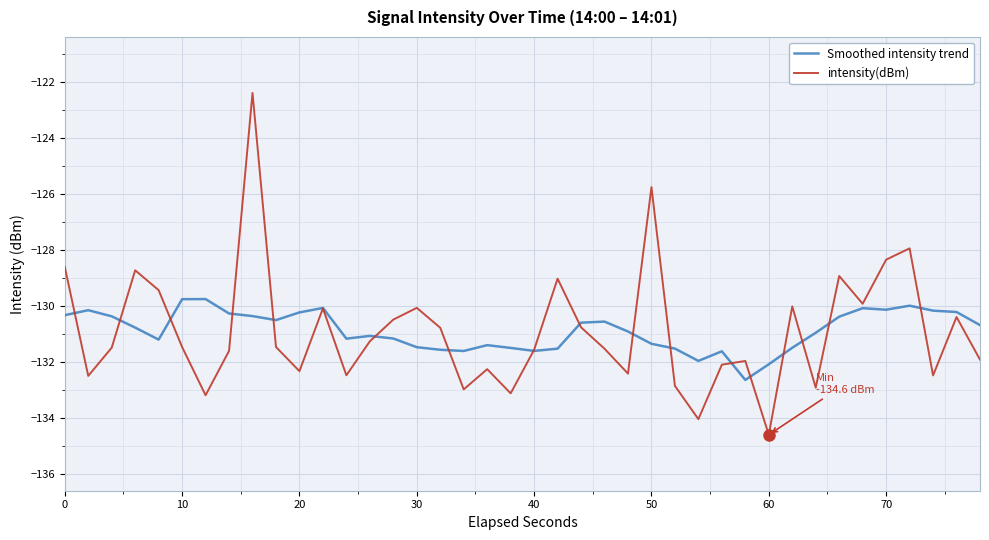

Which series has the widest spread of values?

intensity(dBm)